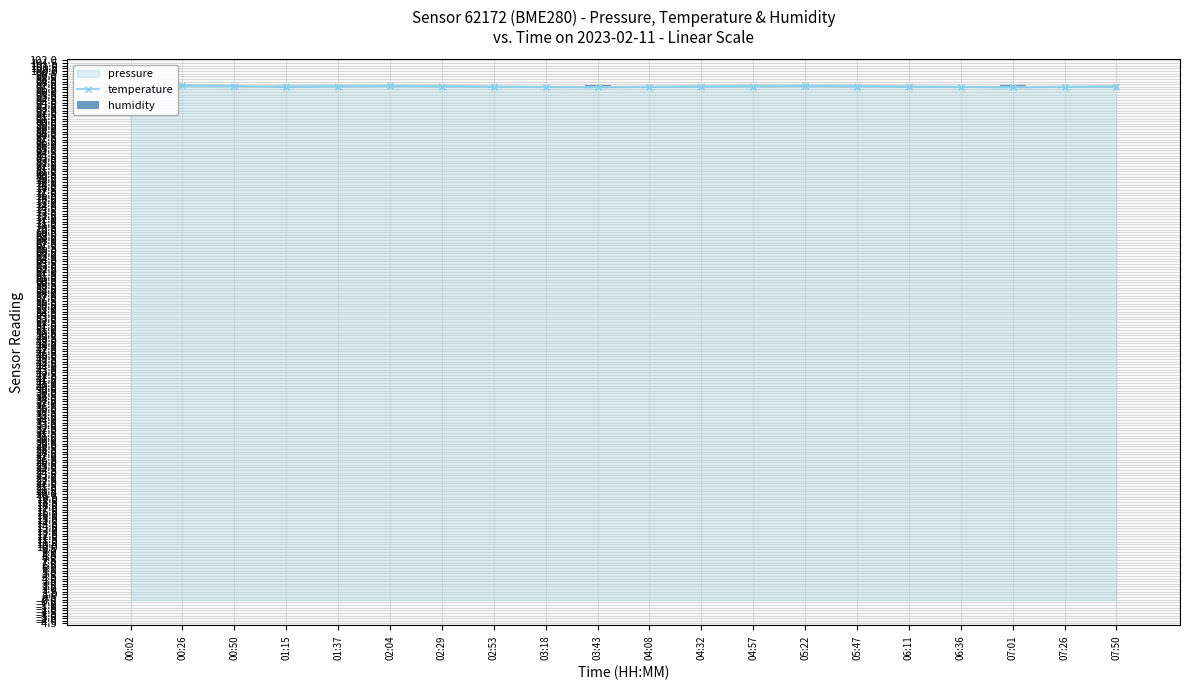

What is the difference between the highest and lowest values at 03:43?

96.5